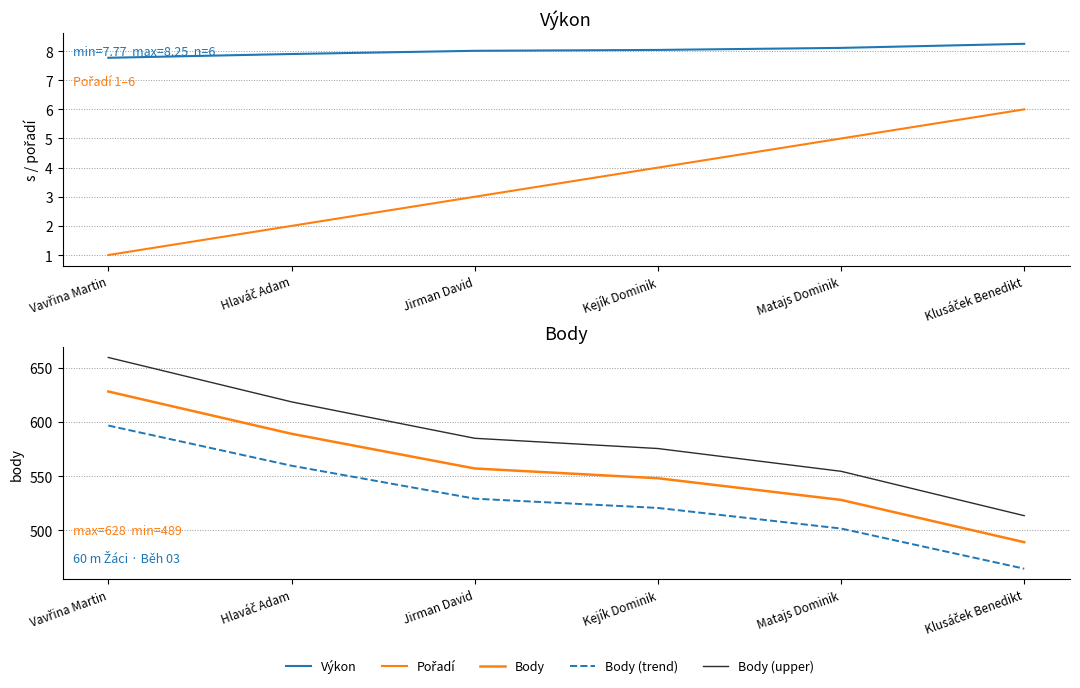

Reading left to right, what are all the values shown in this chart?

Výkon: Vavřina Martin=7.8	Hlaváč Adam=7.9	Jirman David=8.0	Kejík Dominik=8.0	Matajs Dominik=8.1	Klusáček Benedikt=8.2
Pořadí: Vavřina Martin=1.0	Hlaváč Adam=2.0	Jirman David=3.0	Kejík Dominik=4.0	Matajs Dominik=5.0	Klusáček Benedikt=6.0
Body: Vavřina Martin=628.0	Hlaváč Adam=589.0	Jirman David=557.0	Kejík Dominik=548.0	Matajs Dominik=528.0	Klusáček Benedikt=489.0
Body (trend): Vavřina Martin=596.6	Hlaváč Adam=559.5	Jirman David=529.1	Kejík Dominik=520.6	Matajs Dominik=501.6	Klusáček Benedikt=464.5
Body (upper): Vavřina Martin=659.4	Hlaváč Adam=618.5	Jirman David=584.9	Kejík Dominik=575.4	Matajs Dominik=554.4	Klusáček Benedikt=513.5